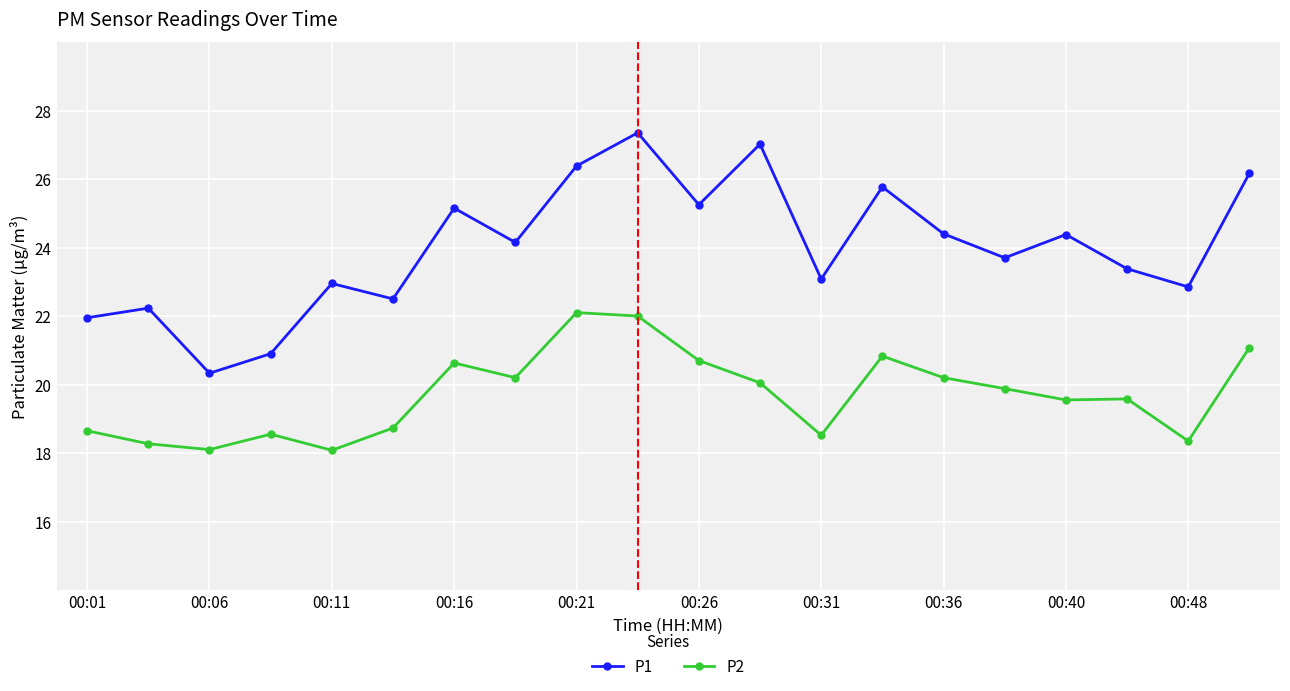

List the series in order of their peak value, lowest first.

P2, P1